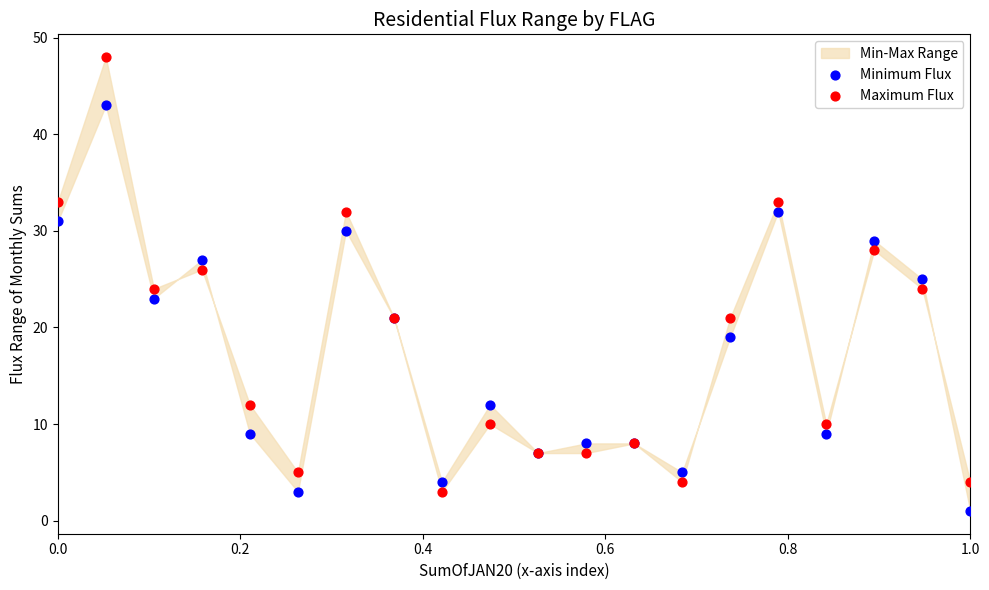

Which series contains the highest Y value?

Maximum Flux